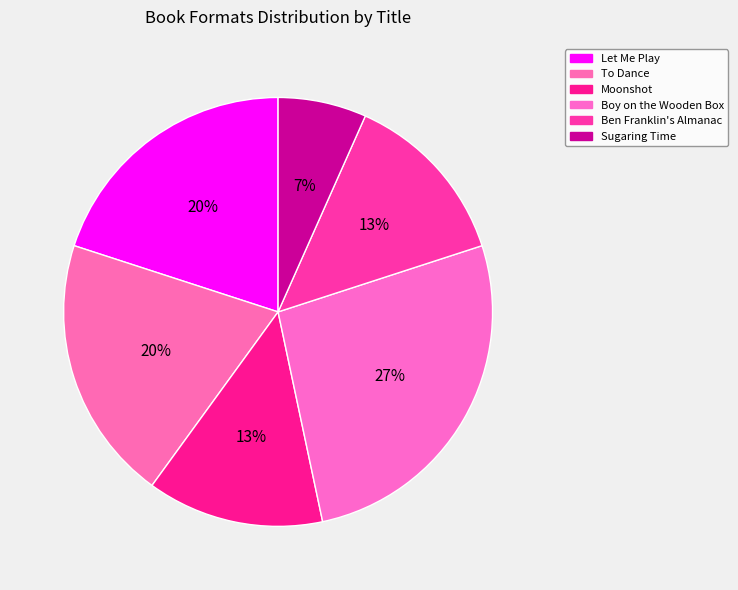

How many slices are in this pie chart?

6